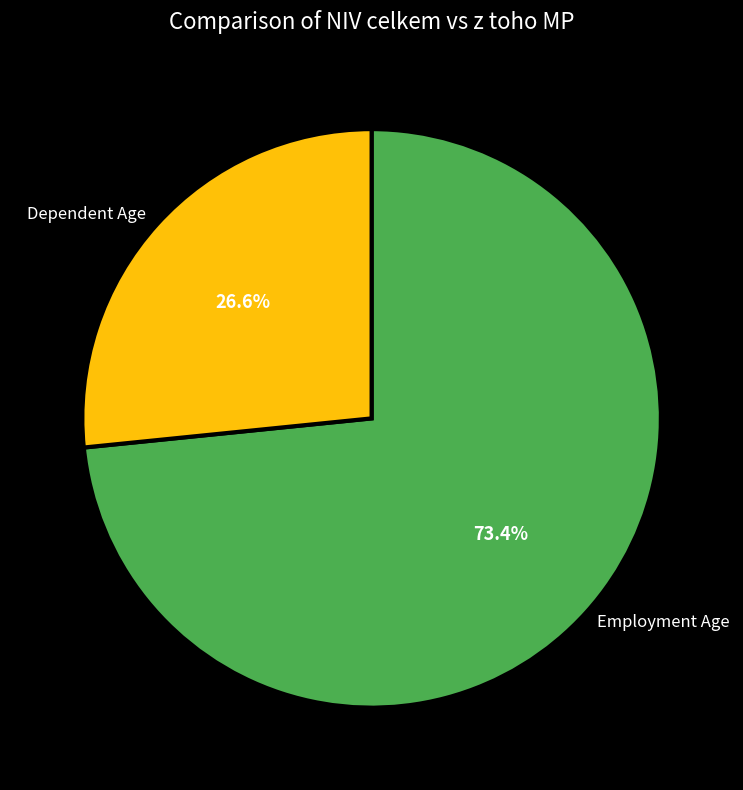

Do Dependent Age and Employment Age together represent more than half of the pie?

Yes